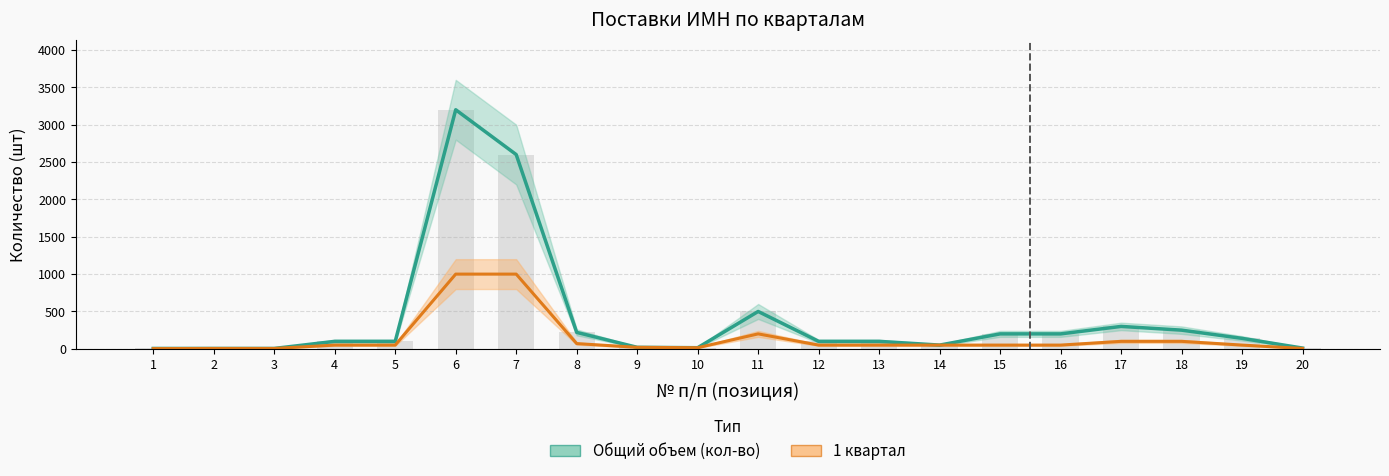

How many series are shown in this chart?

2